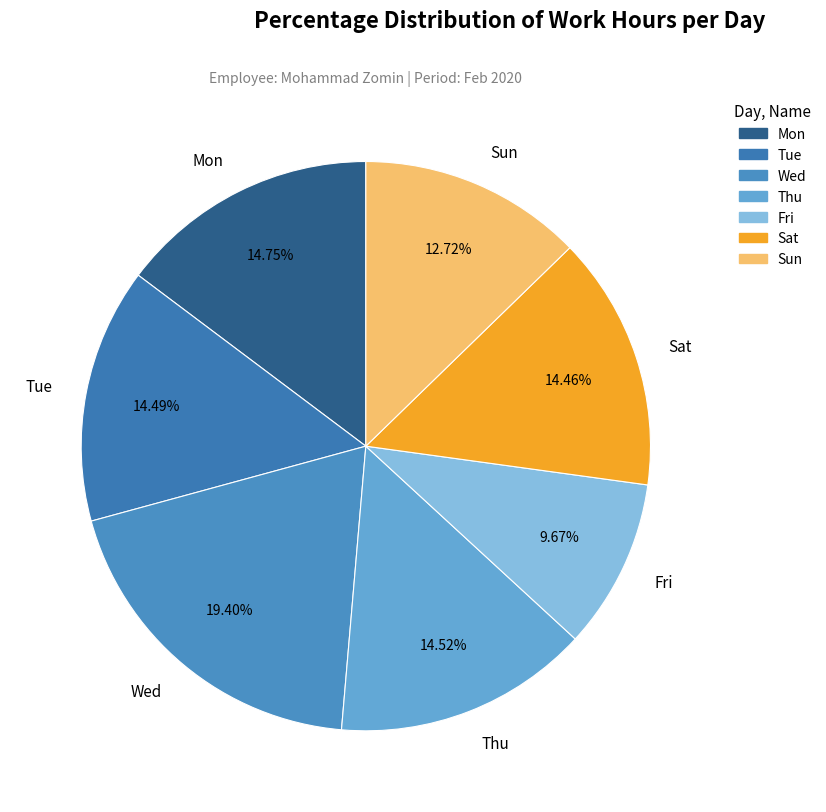

Is the sum of Mon and Sat greater than half?

No